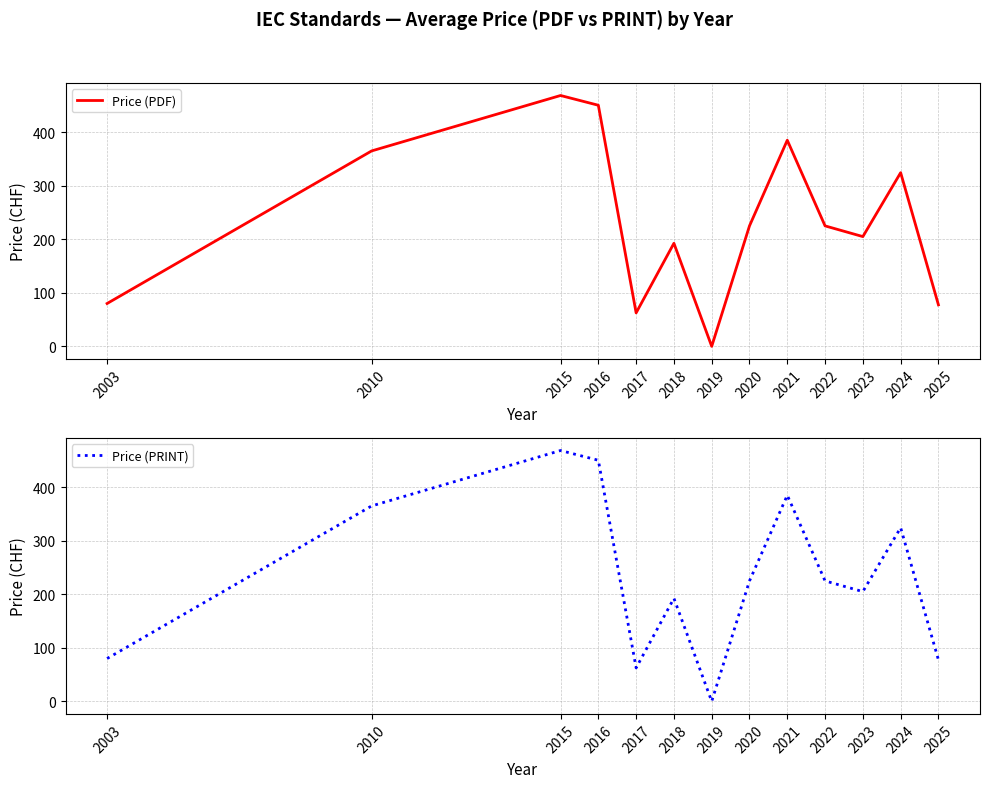

Reading right to left, list all the values displayed in this chart.

Price (PDF): 77.5	324.4	205.0	225.0	385.0	225.0	0.0	192.5	62.5	450.3	468.6	365.0	80.0
Price (PRINT): 77.5	324.4	205.0	225.0	385.0	225.0	0.0	192.5	62.5	450.3	468.6	365.0	80.0